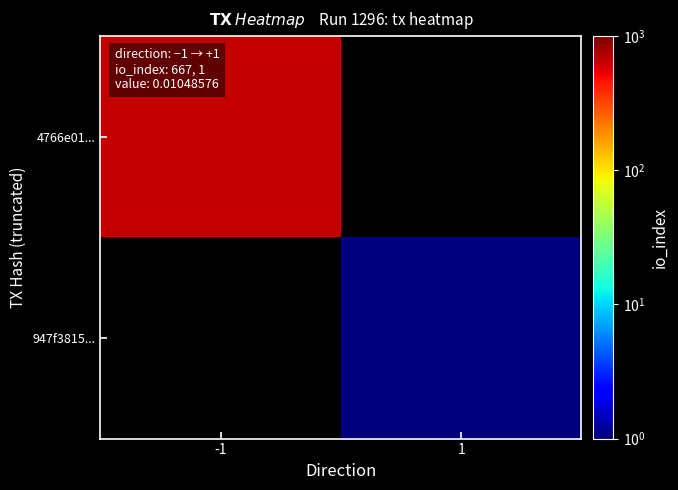

The 4766e01... series shows 904.8 at -1. True or false?

False